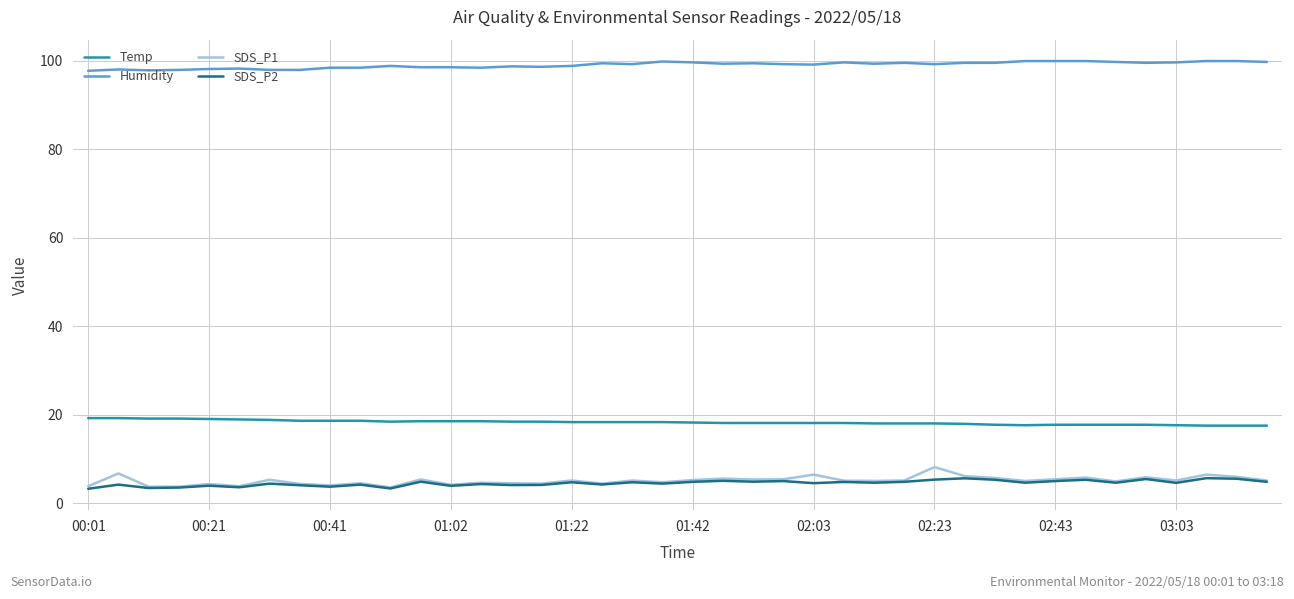

Which series has the largest total across all categories?

Humidity